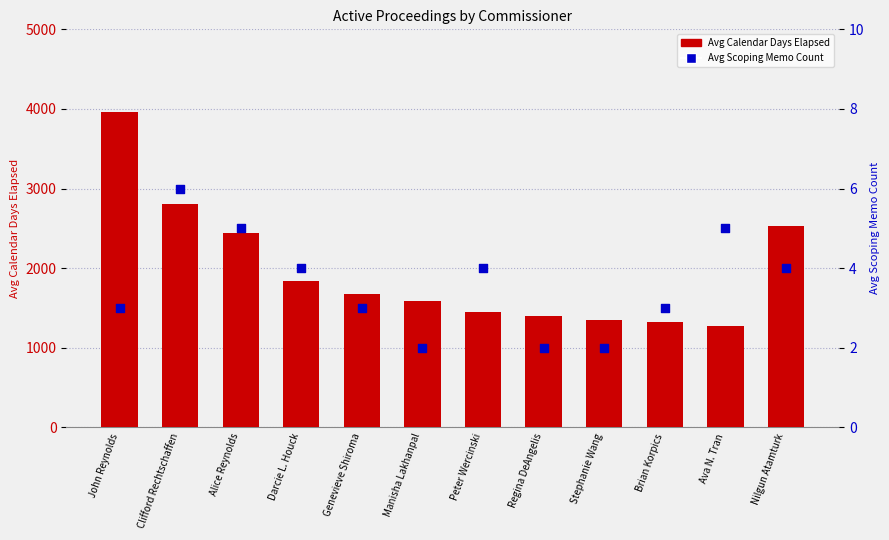

What are all the series names shown in the legend?

Avg Calendar Days Elapsed, Avg Scoping Memo Count